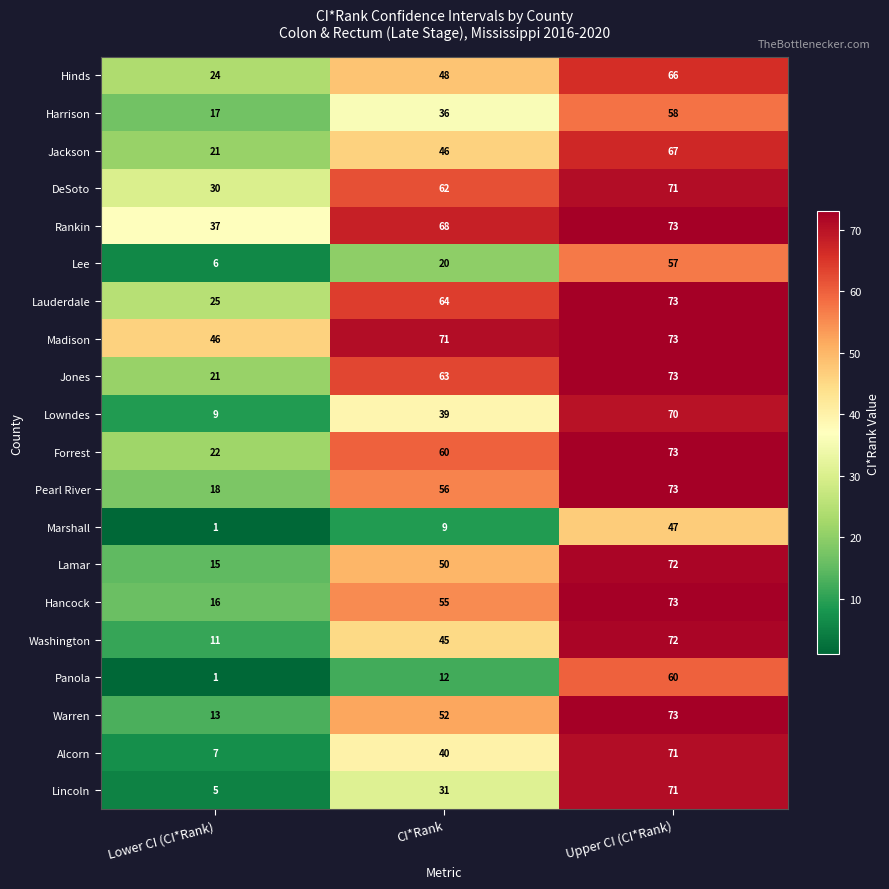

What is the spread (max minus min) of values at CI*Rank?

62